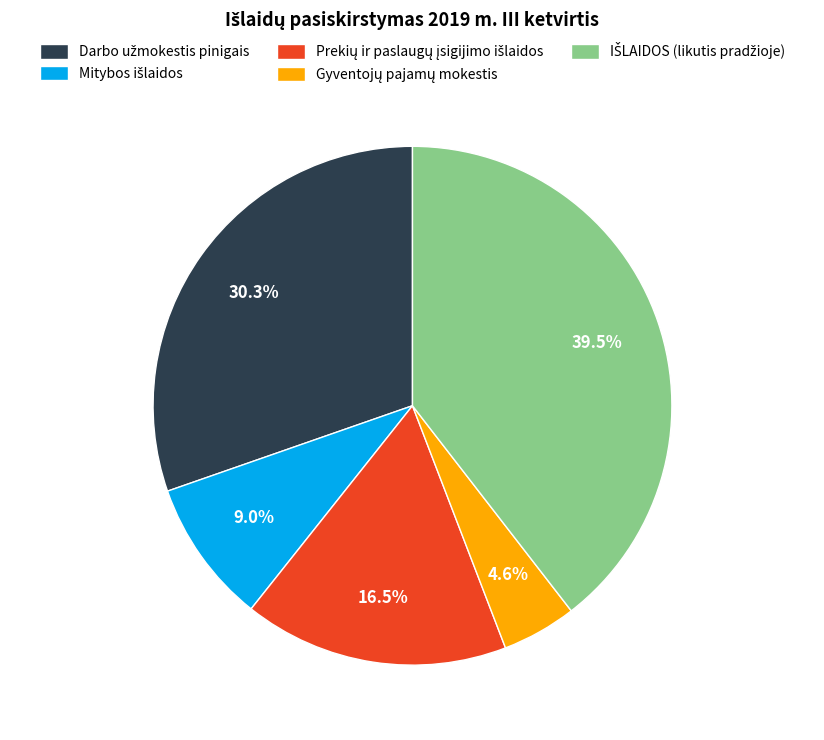

Is there any slice that represents more than half of the pie?

No